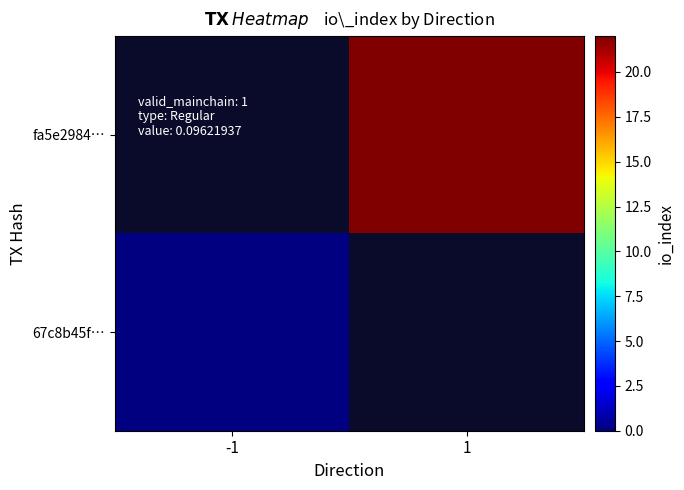

Is the value of fa5e2984… at 1 greater than the value of 67c8b45f… at 1?

No